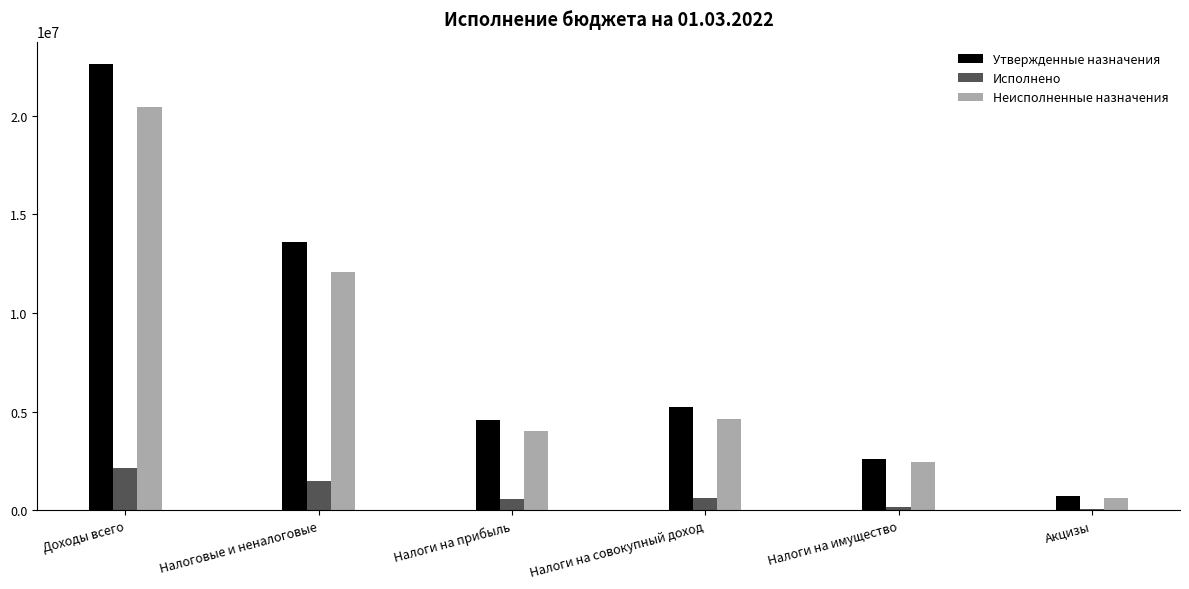

Is it true that Утвержденные назначения equals 5261997.0 at Налоги на совокупный доход?

True